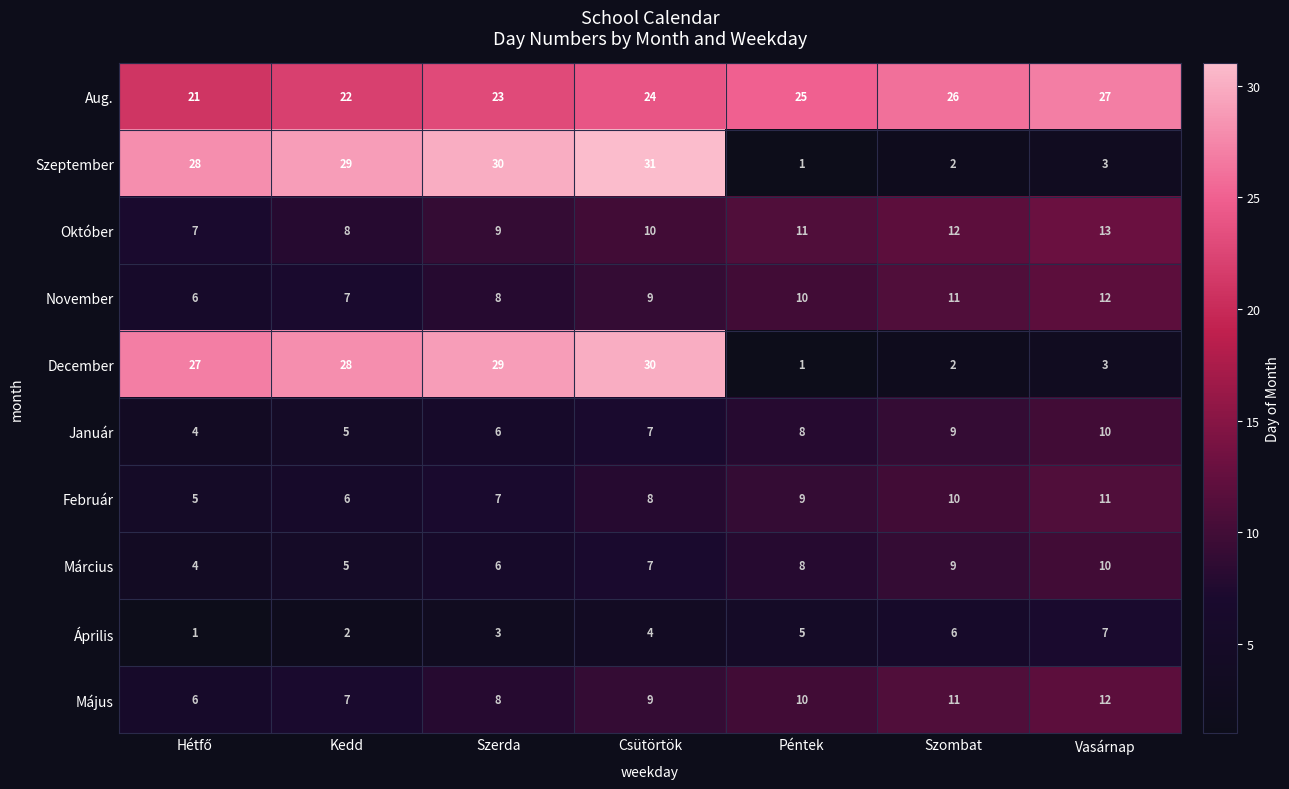

Which series has the widest spread of values?

Szeptember